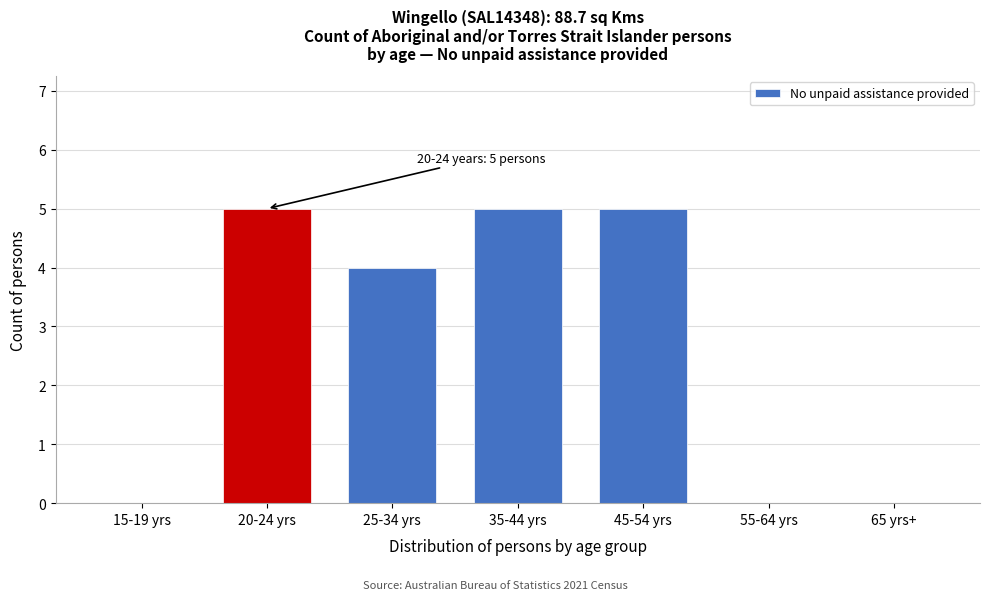

Reading left to right, transcribe all the data shown in this chart.

15-19 yrs=0	20-24 yrs=5	25-34 yrs=4	35-44 yrs=5	45-54 yrs=5	55-64 yrs=0	65 yrs+=0